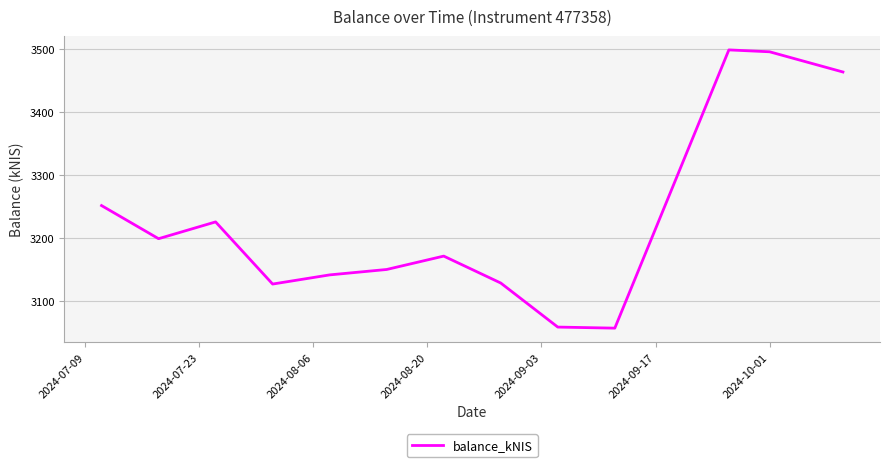

What is the minimum value shown in the chart?

3057.5